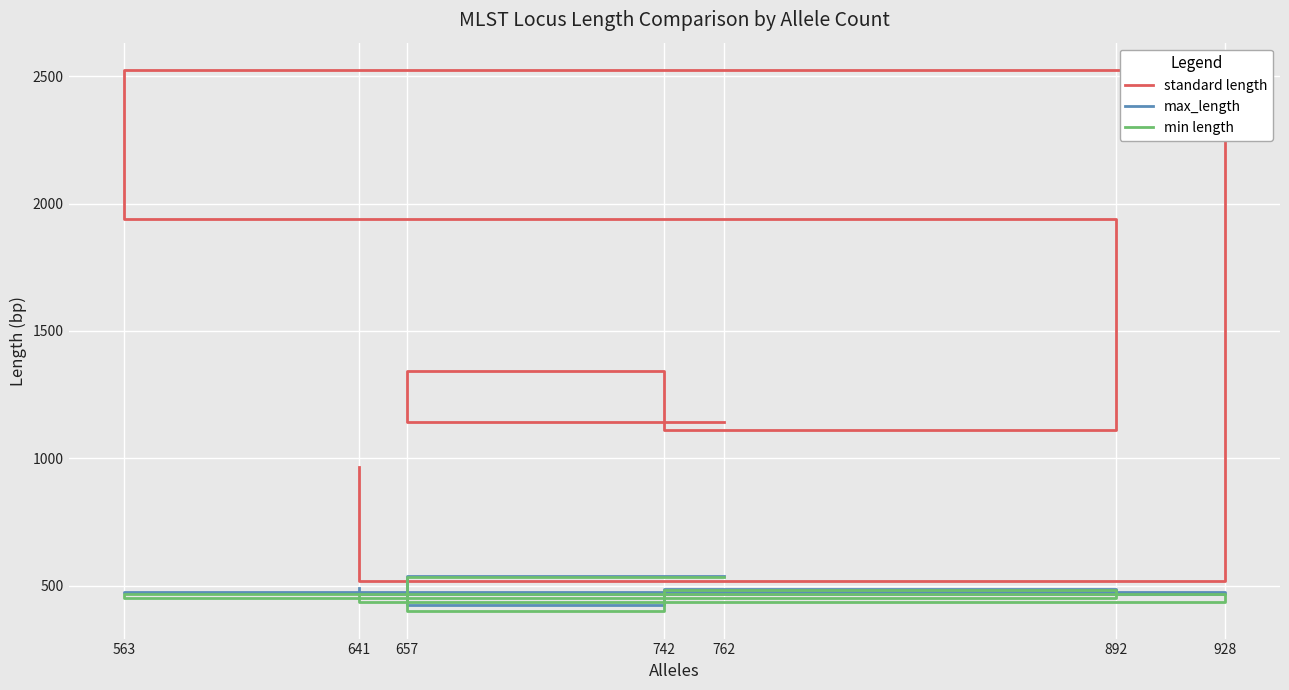

Rank the series by their maximum value, from lowest to highest.

min length, max_length, standard length